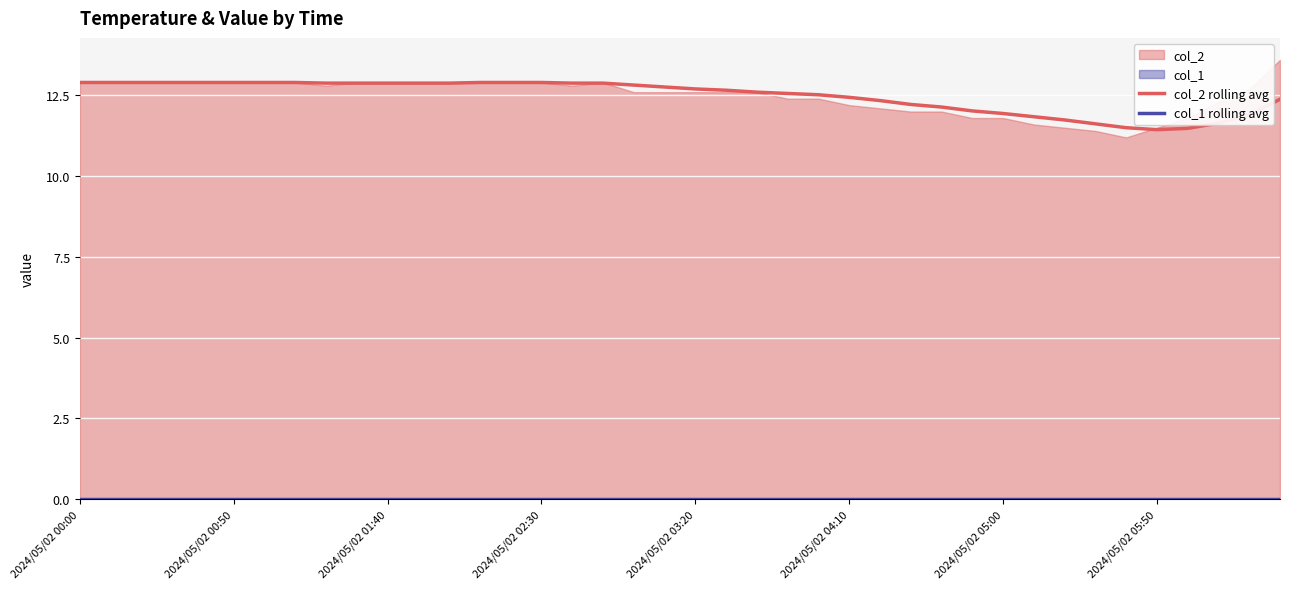

Reading left to right, extract all data points from this chart.

col_2 rolling avg: 12.9	12.9	12.9	12.9	12.9	12.9	12.9	12.9	12.9	12.9	12.9	12.9	12.9	12.9	12.9	12.9	12.9	12.9	12.8	12.8	12.7	12.7	12.6	12.6	12.5	12.4	12.3	12.2	12.1	12.0	11.9	11.8	11.7	11.6	11.5	11.4	11.5	11.6	11.9	12.4
col_1 rolling avg: 0.0	0.0	0.0	0.0	0.0	0.0	0.0	0.0	0.0	0.0	0.0	0.0	0.0	0.0	0.0	0.0	0.0	0.0	0.0	0.0	0.0	0.0	0.0	0.0	0.0	0.0	0.0	0.0	0.0	0.0	0.0	0.0	0.0	0.0	0.0	0.0	0.0	0.0	0.0	0.0